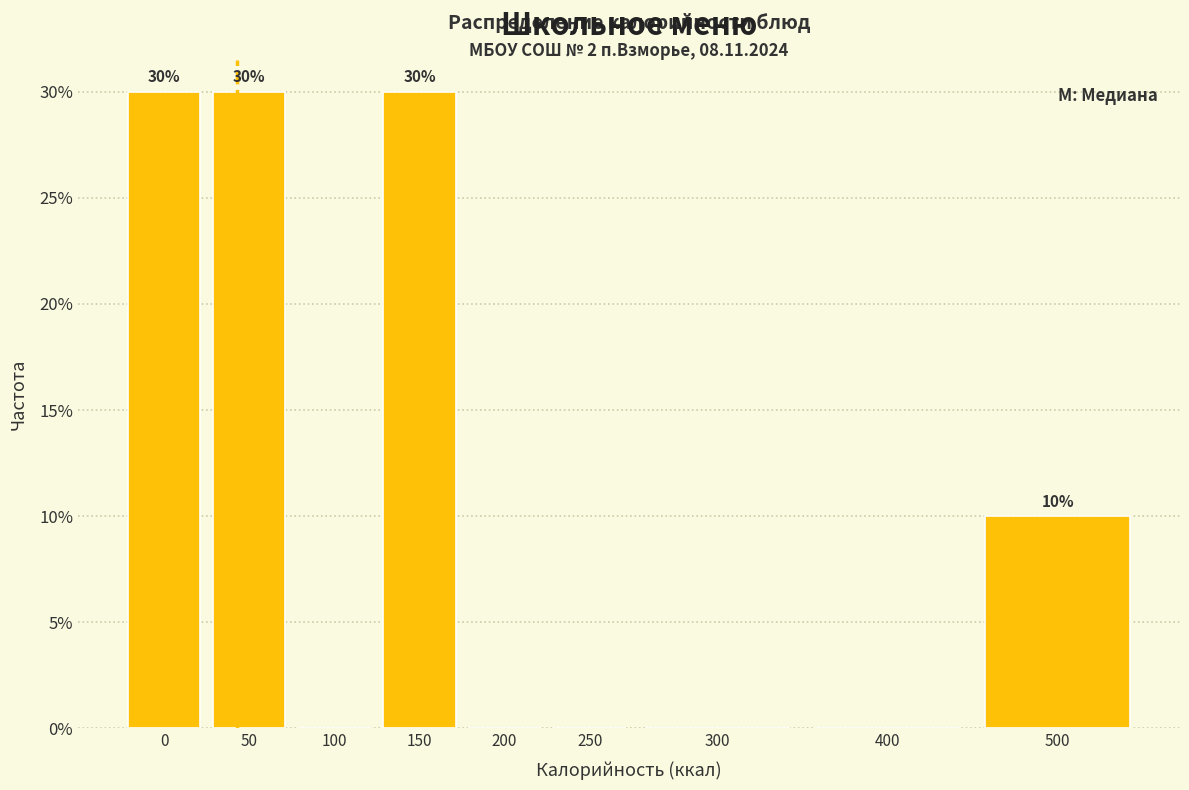

Reading right to left, what are all the values shown in this chart?

500=10	400=0	300=0	250=0	200=0	150=30	100=0	50=30	0=30